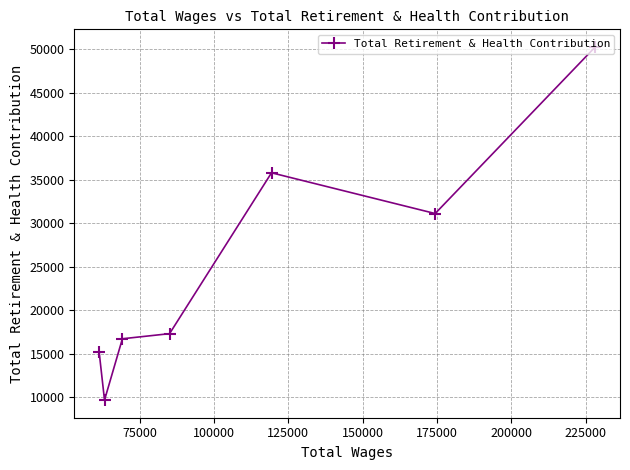

What is the minimum value shown in the chart?

9656